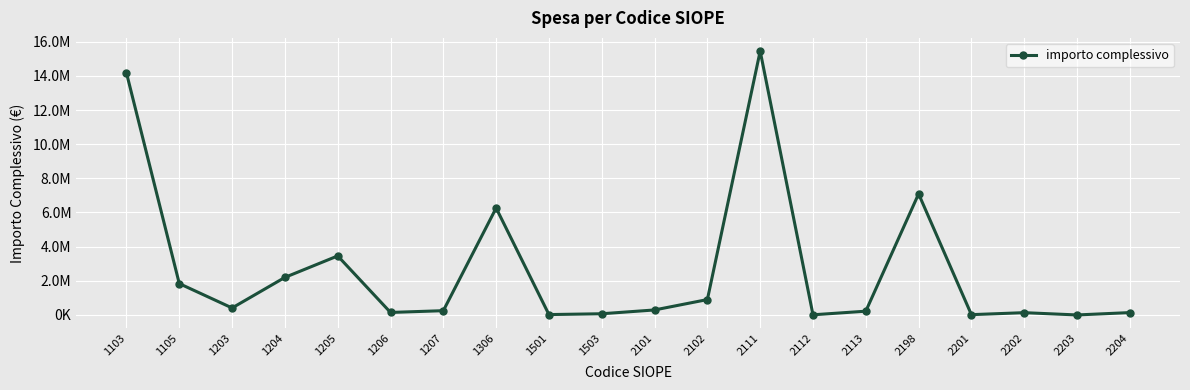

True or false: the data shows 15451925.9 at 2111.

True